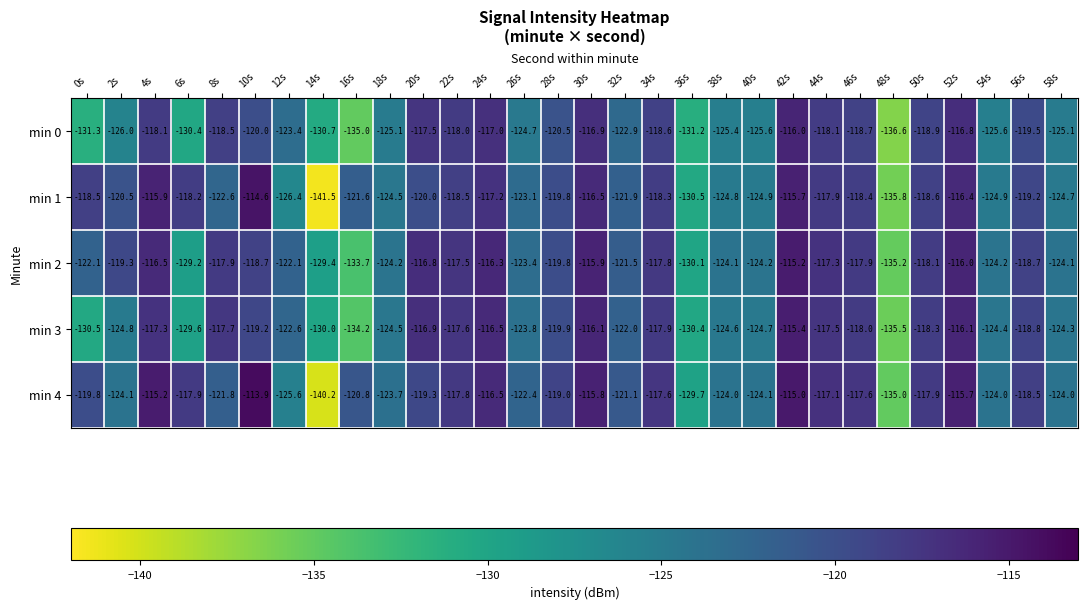

How many data points in min 4 are less than -119?

16